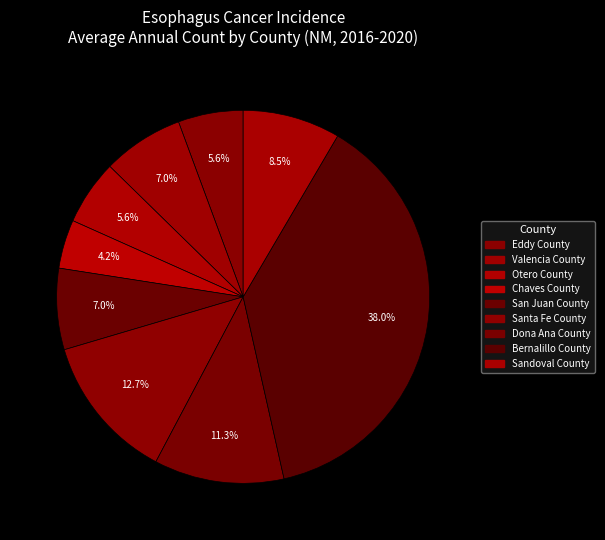

What portion of the pie excludes San Juan County?

93.0%